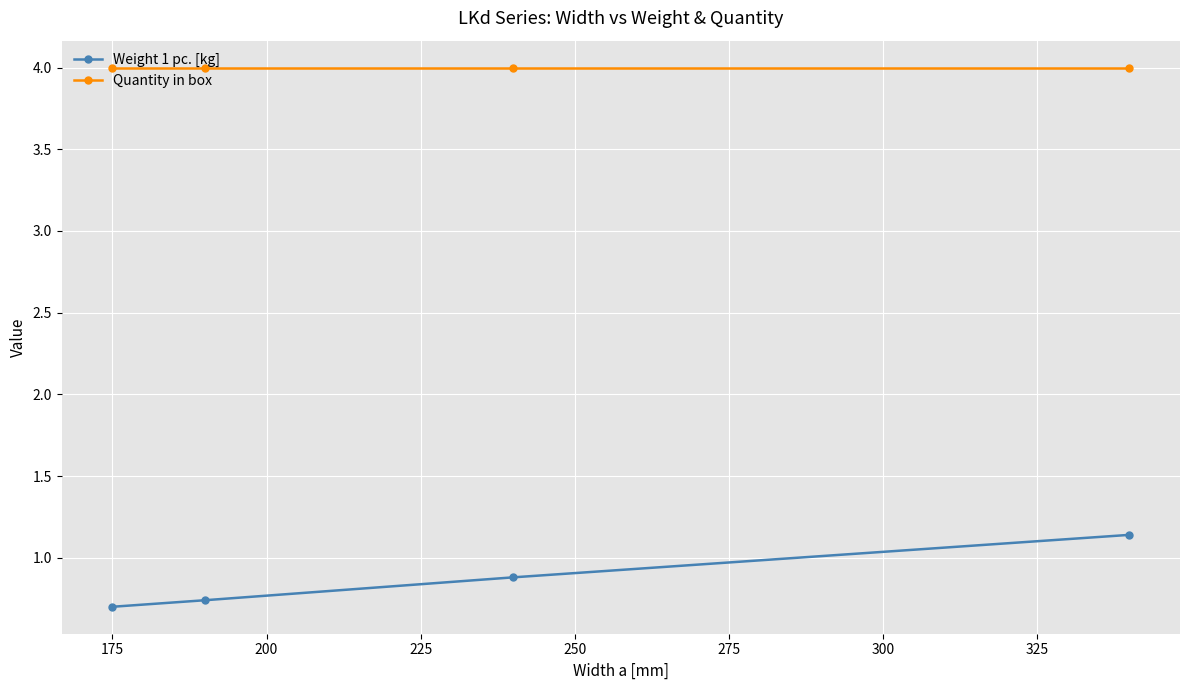

Count the number of data series in this chart.

2